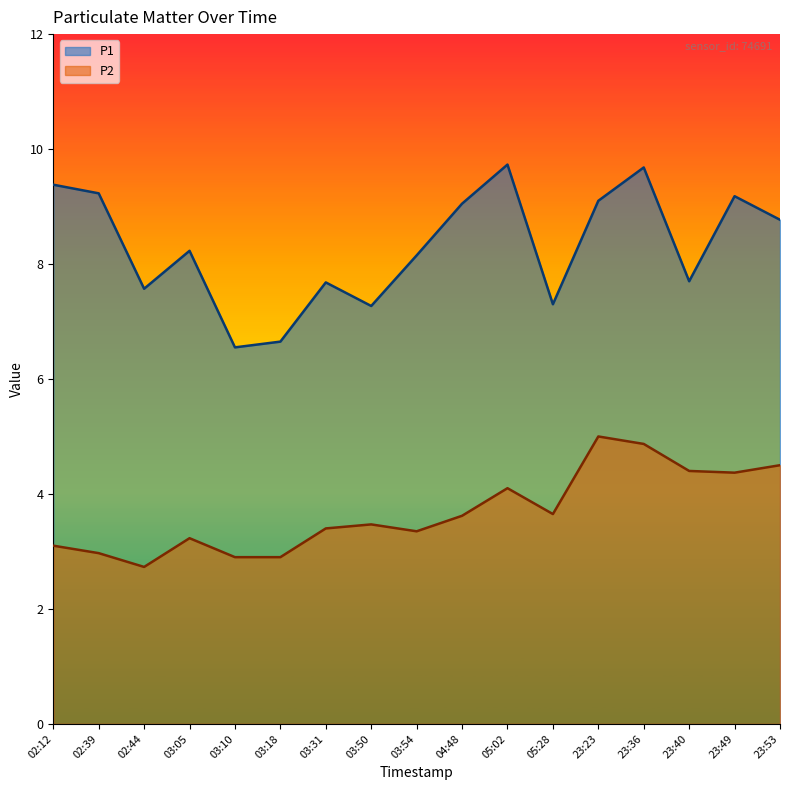

Which series has the largest total across all categories?

P1